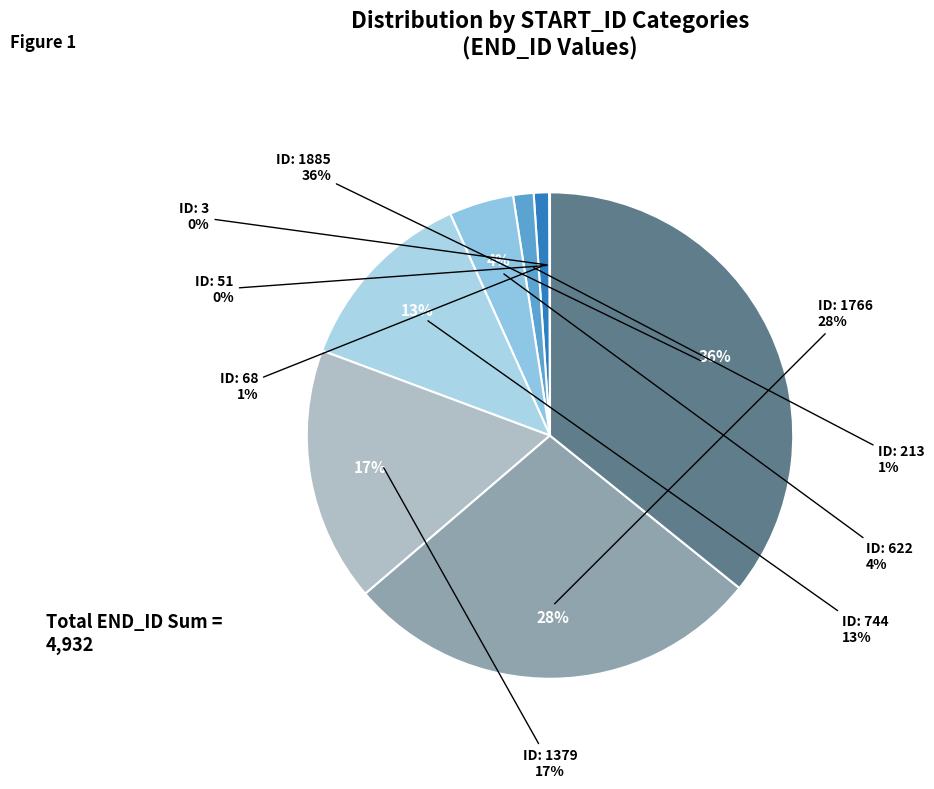

How many slices are in this pie chart?

9